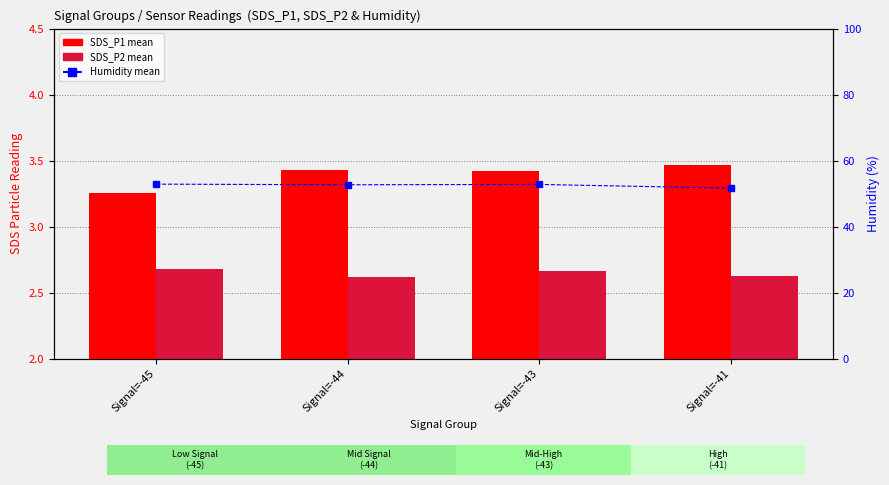

What is the minimum value for SDS_P1?

3.3